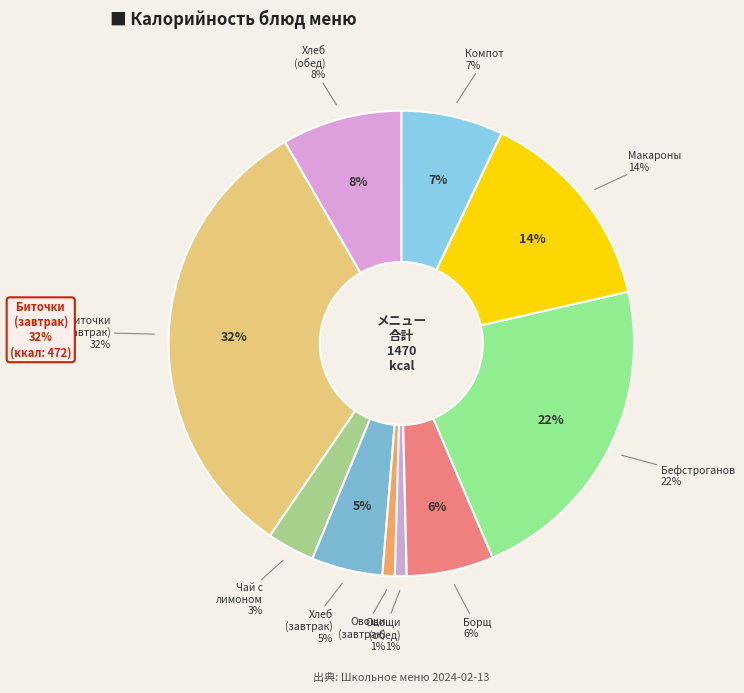

Is the sum of Бефстроганов из отварной говядины and Макароны отварные greater than half?

No